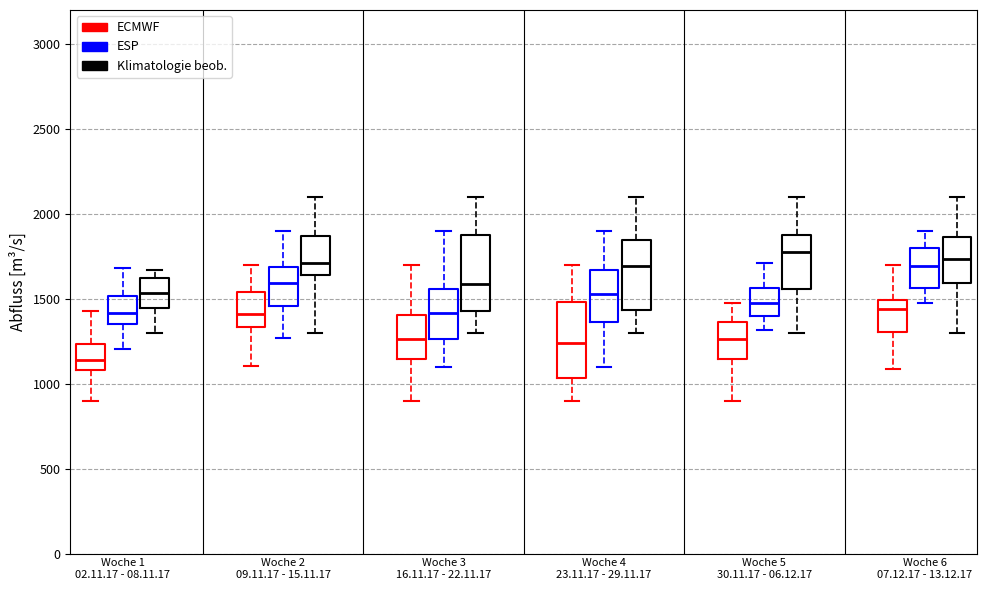

Reading left to right, read every box against the y-axis: the position of its median line, the range the box covers, and the ends of its whiskers. The values are not printed on the chart, so give them approximately, as read against the axis.

Woche 1 02.11.17 - 08.11.17 (ECMWF): median 1150, box 1100 to 1250, whiskers 900 to 1450
Woche 1 02.11.17 - 08.11.17 (ESP): median 1400, box 1350 to 1500, whiskers 1200 to 1700
Woche 1 02.11.17 - 08.11.17 (Klimatologie beob.): median 1550, box 1450 to 1600, whiskers 1300 to 1650
Woche 2 09.11.17 - 15.11.17 (ECMWF): median 1400, box 1350 to 1550, whiskers 1100 to 1700
Woche 2 09.11.17 - 15.11.17 (ESP): median 1600, box 1450 to 1700, whiskers 1250 to 1900
Woche 2 09.11.17 - 15.11.17 (Klimatologie beob.): median 1700, box 1650 to 1850, whiskers 1300 to 2100
Woche 3 16.11.17 - 22.11.17 (ECMWF): median 1250, box 1150 to 1400, whiskers 900 to 1700
Woche 3 16.11.17 - 22.11.17 (ESP): median 1400, box 1250 to 1550, whiskers 1100 to 1900
Woche 3 16.11.17 - 22.11.17 (Klimatologie beob.): median 1600, box 1450 to 1850, whiskers 1300 to 2100
Woche 4 23.11.17 - 29.11.17 (ECMWF): median 1250, box 1050 to 1500, whiskers 900 to 1700
Woche 4 23.11.17 - 29.11.17 (ESP): median 1550, box 1350 to 1650, whiskers 1100 to 1900
Woche 4 23.11.17 - 29.11.17 (Klimatologie beob.): median 1700, box 1450 to 1850, whiskers 1300 to 2100
Woche 5 30.11.17 - 06.12.17 (ECMWF): median 1250, box 1150 to 1350, whiskers 900 to 1450
Woche 5 30.11.17 - 06.12.17 (ESP): median 1450, box 1400 to 1550, whiskers 1300 to 1700
Woche 5 30.11.17 - 06.12.17 (Klimatologie beob.): median 1800, box 1550 to 1850, whiskers 1300 to 2100
Woche 6 07.12.17 - 13.12.17 (ECMWF): median 1450, box 1300 to 1500, whiskers 1100 to 1700
Woche 6 07.12.17 - 13.12.17 (ESP): median 1700, box 1550 to 1800, whiskers 1500 to 1900
Woche 6 07.12.17 - 13.12.17 (Klimatologie beob.): median 1750, box 1600 to 1850, whiskers 1300 to 2100